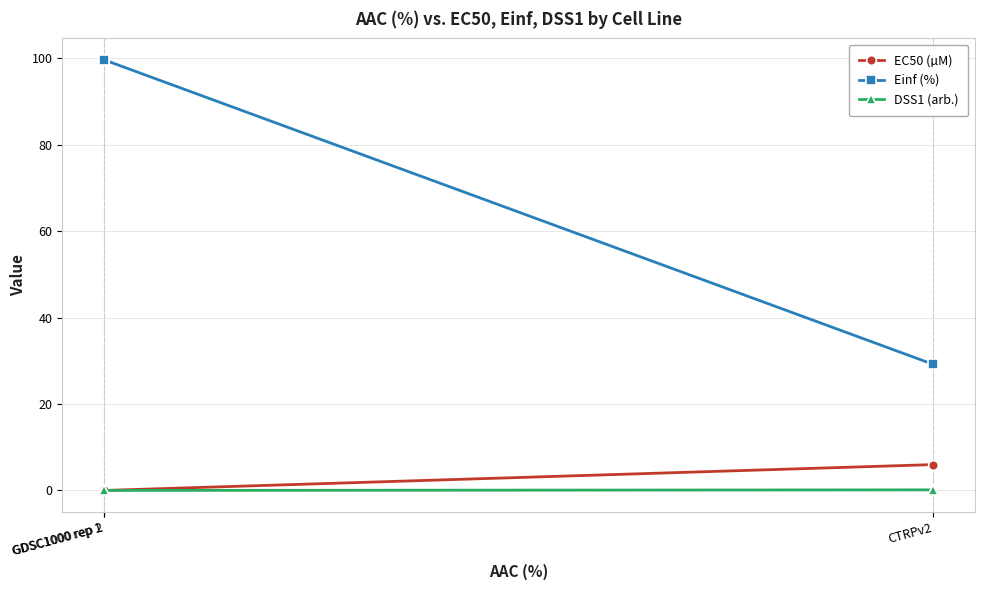

List the series in order of their peak value, lowest first.

DSS1 (arb.), EC50 (µM), Einf (%)